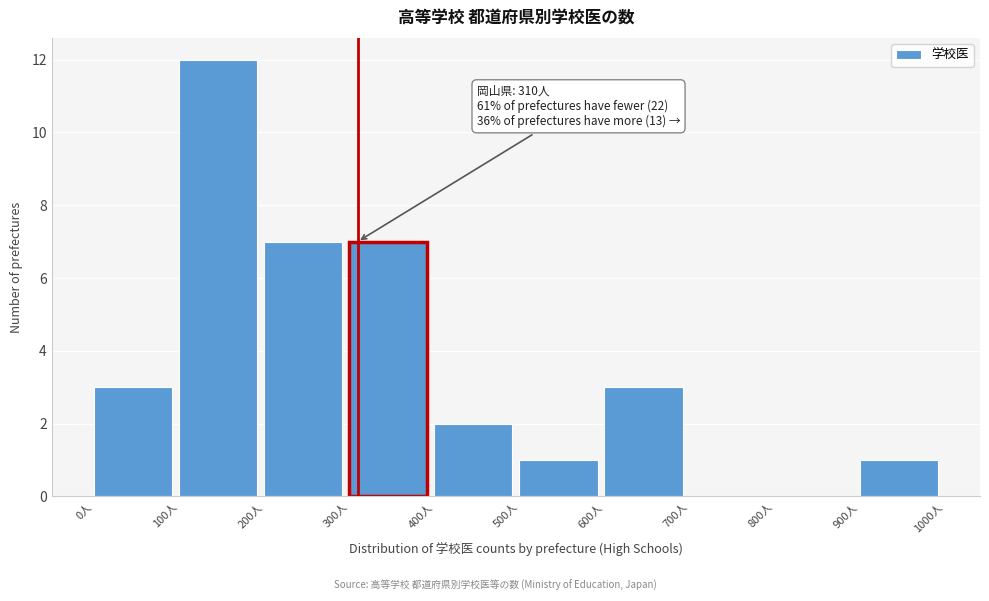

Over which range of the x-axis is the bar tallest?

100 to 200